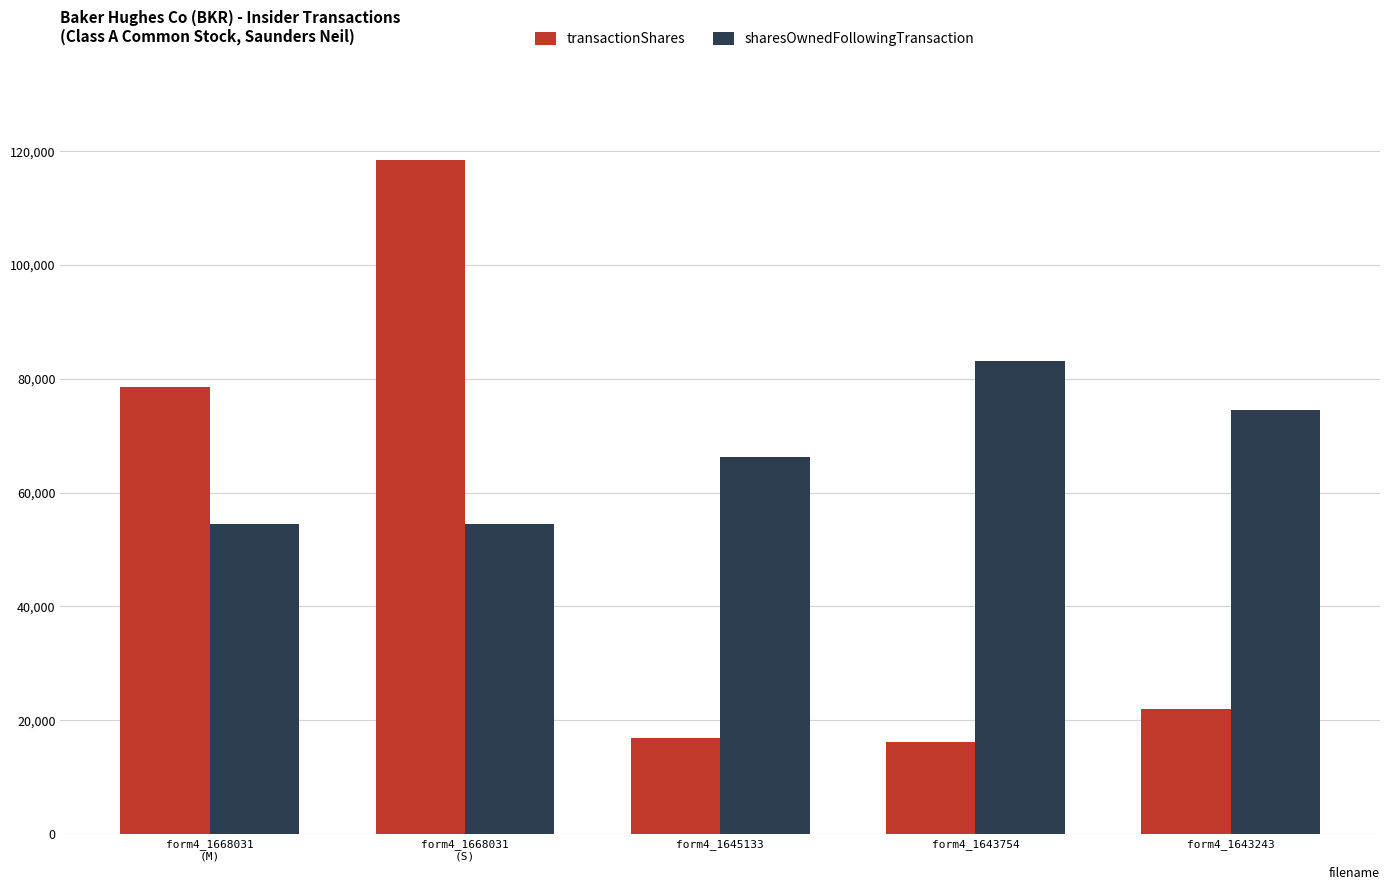

Count the number of data series in this chart.

2